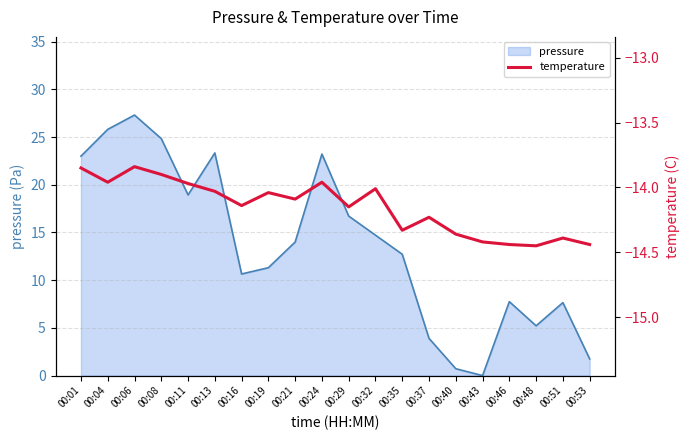

What value does the data have at 00:08?

-13.9